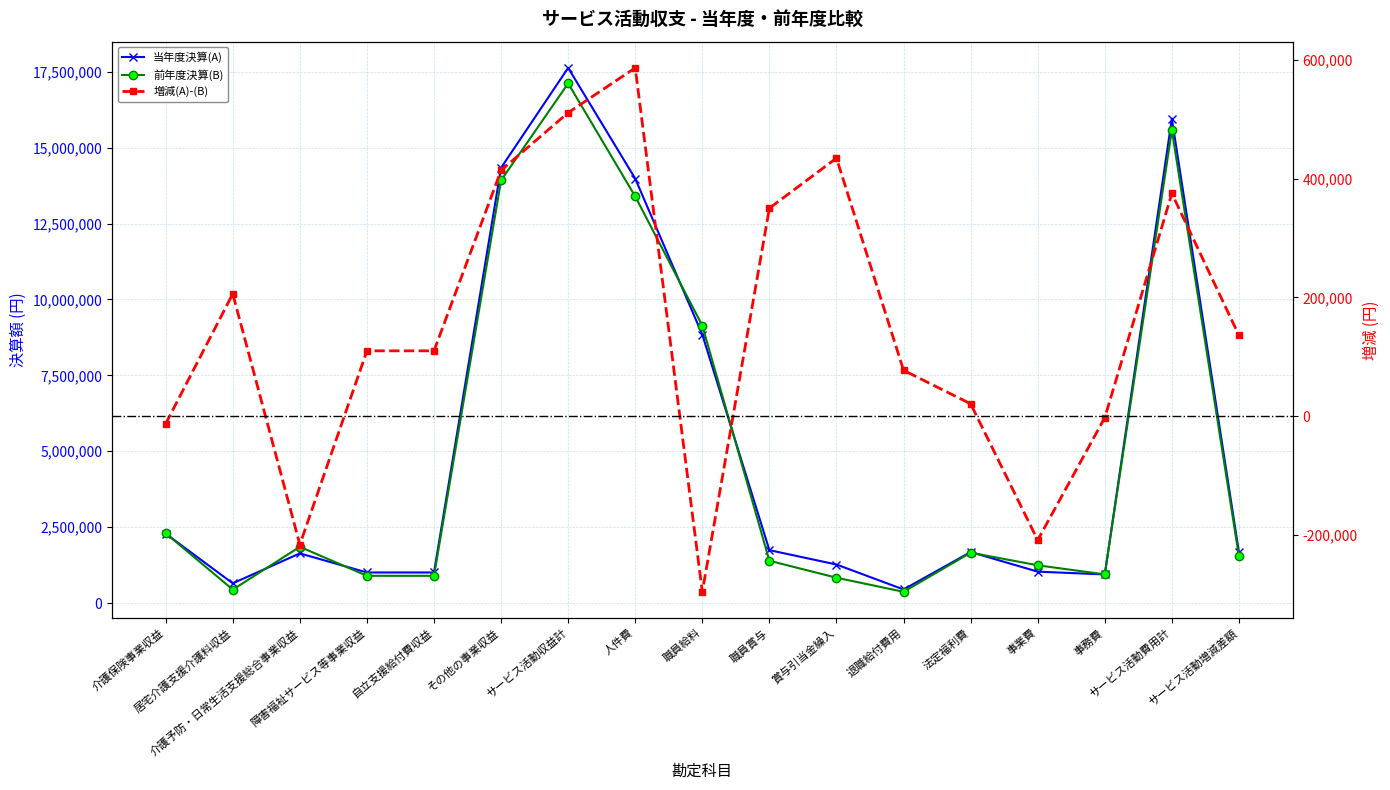

What is the difference between the highest and lowest values at 人件費?

13395482